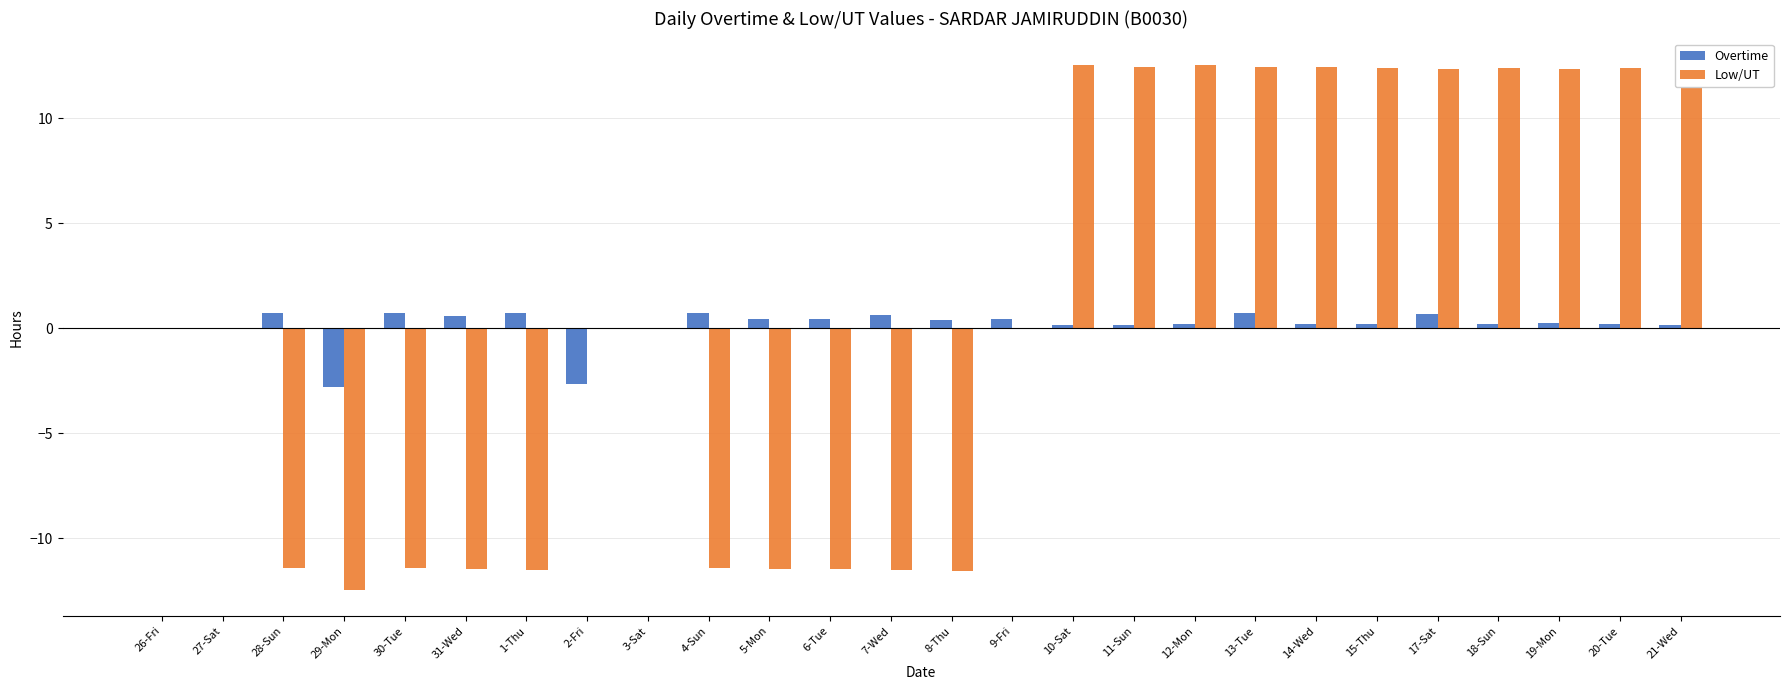

What is the average value of the Overtime series?

0.1